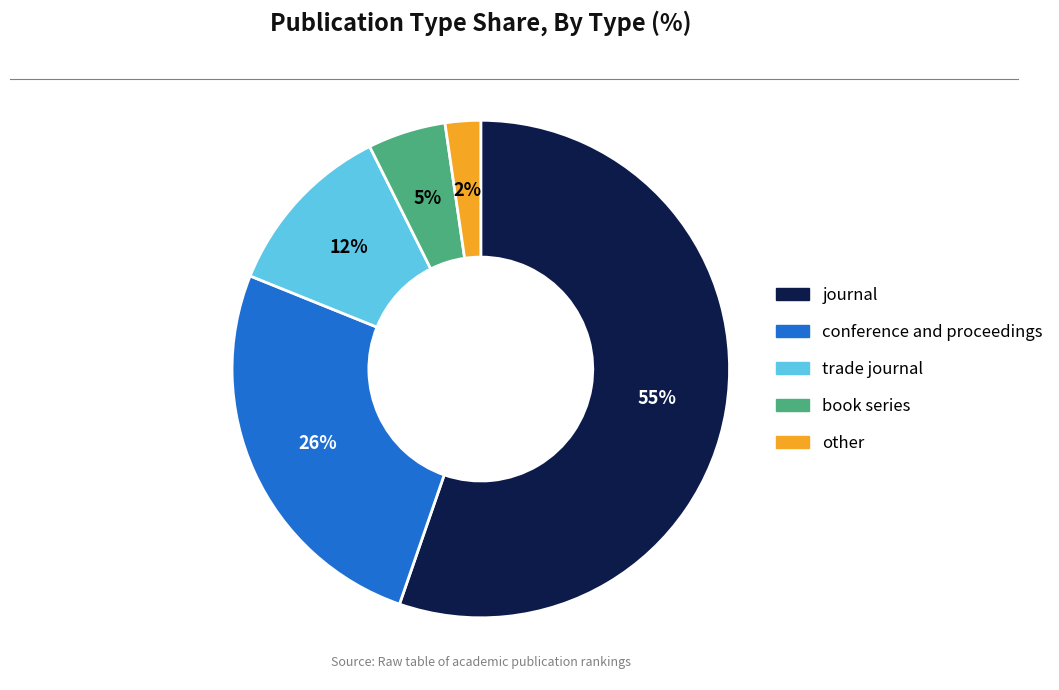

What is the ratio of the value at book series to the value at trade journal?

0.4